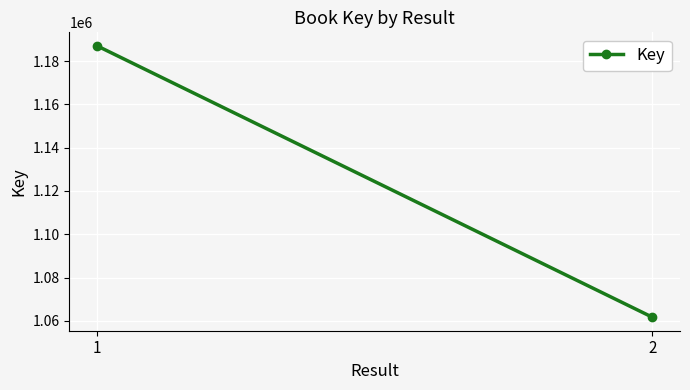

Reading right to left, list all the values displayed in this chart.

2=1061686	1=1187061